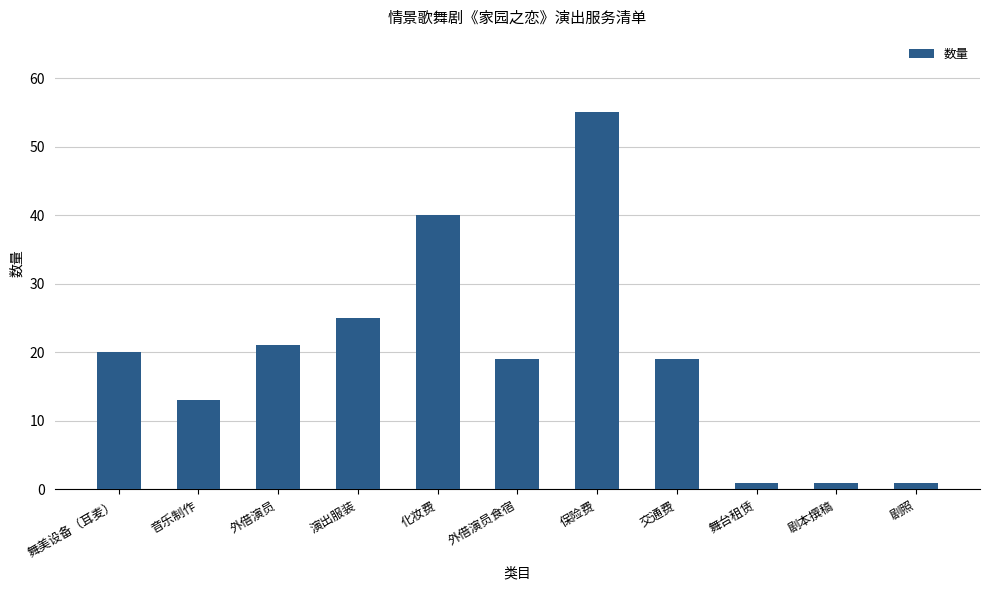

Is it true that the value at 化妆费 is 40?

True